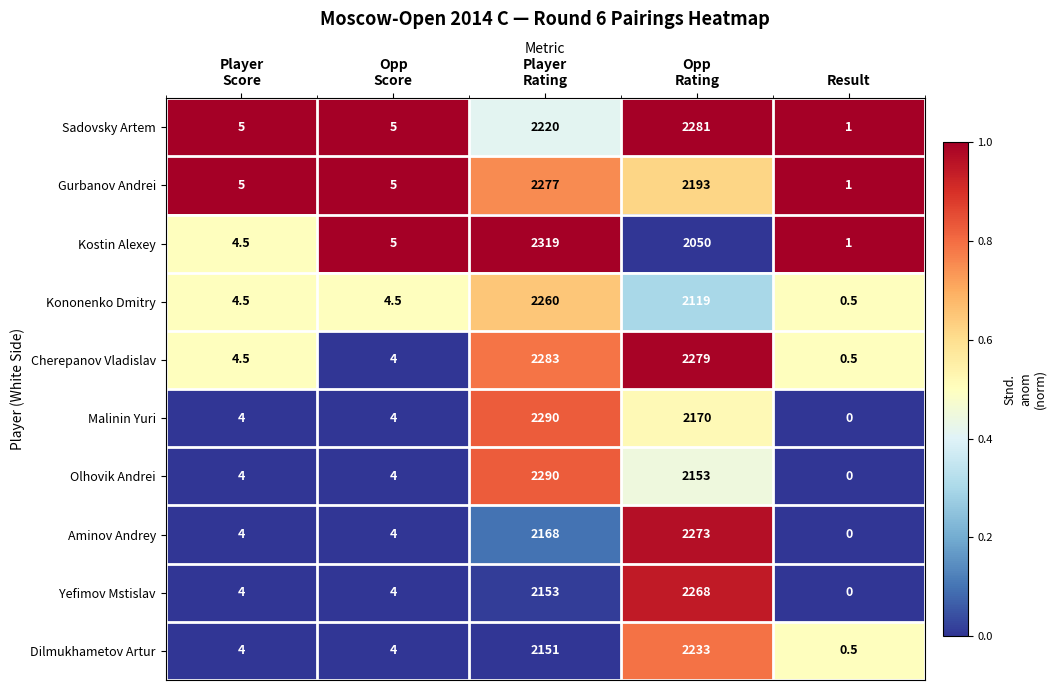

At which category does the chart reach its minimum across all series?

Result